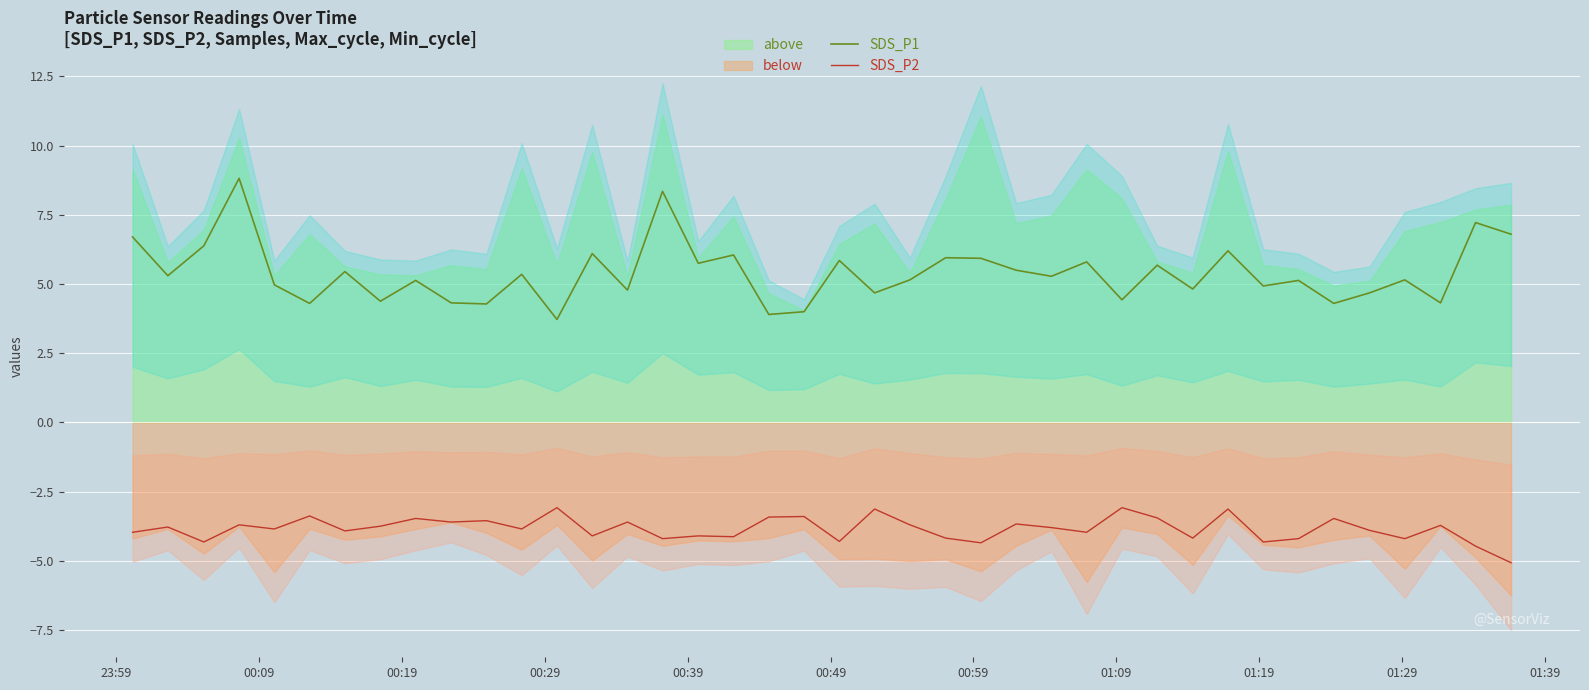

True or false: SDS_P2 and SDS_P1 intersect in this chart.

False